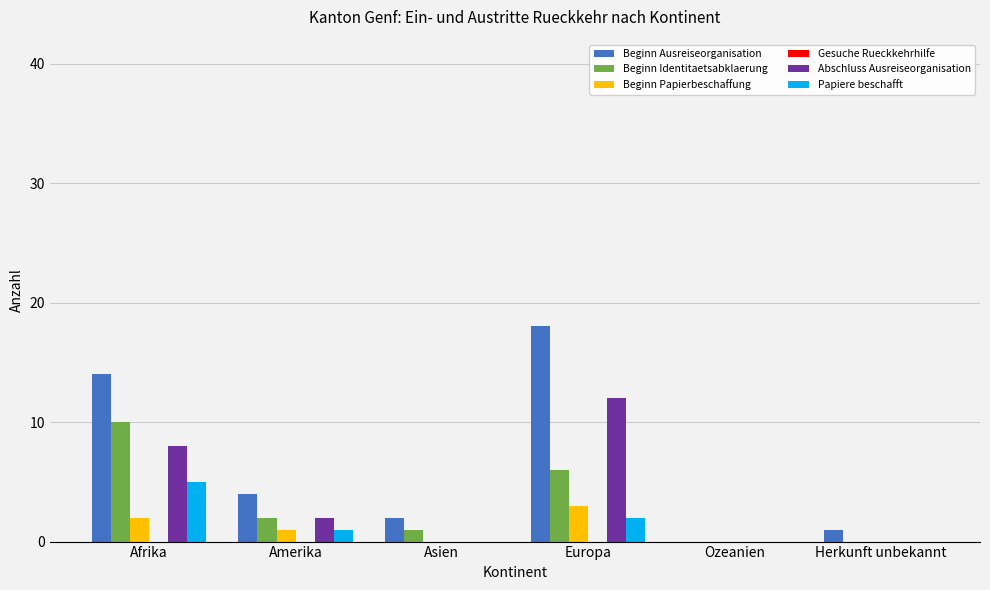

Which category has the highest value in the Abschluss Ausreiseorganisation series?

Europa